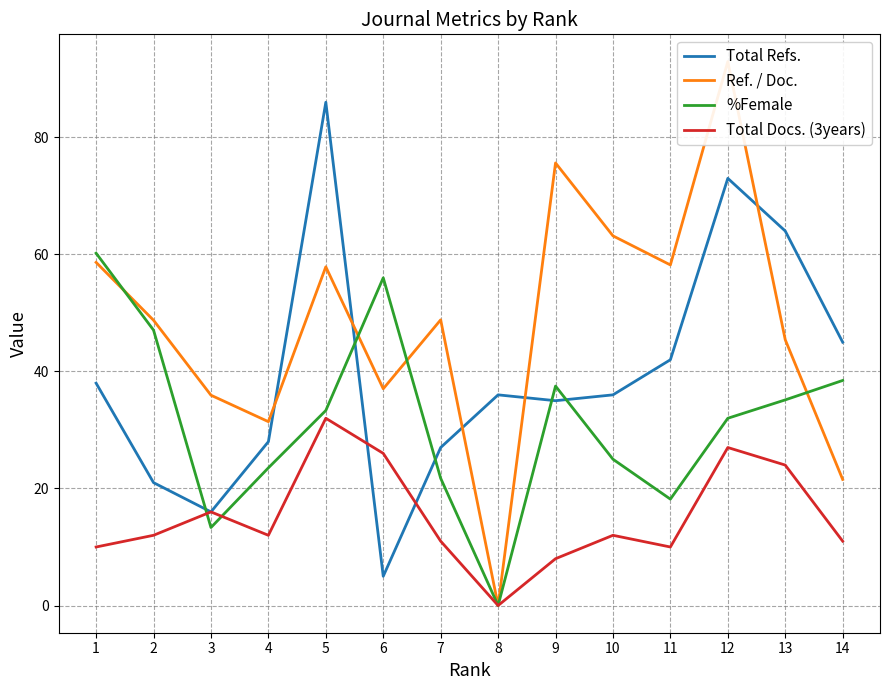

Which category has the highest value in the Total Docs. (3years) series?

5